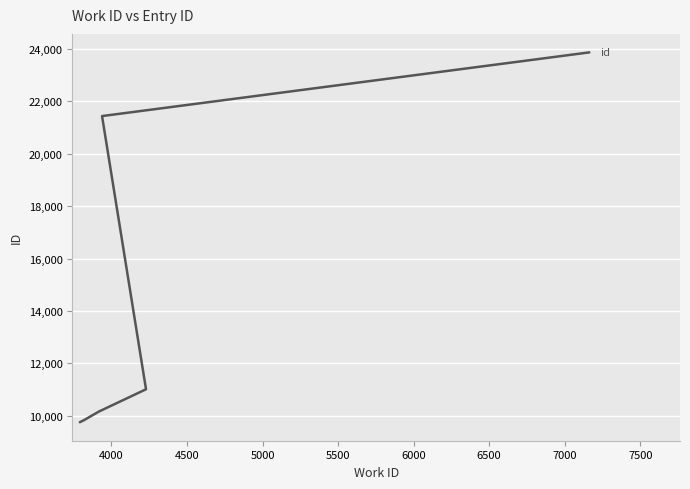

How many series are shown in this chart?

1